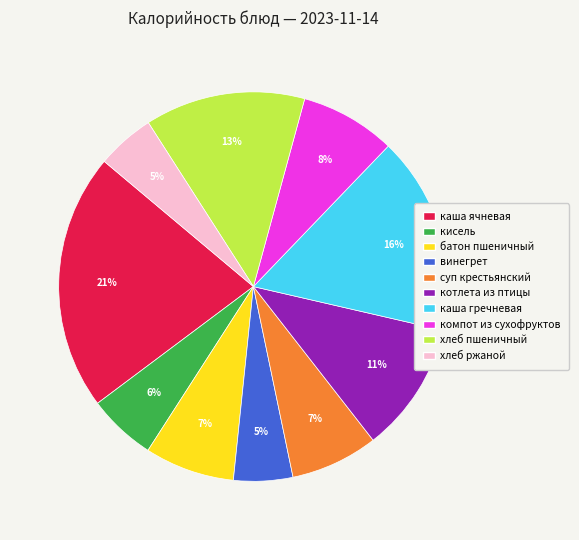

To the nearest percent, what is the combined percentage of хлеб ржаной and винегрет?

10%